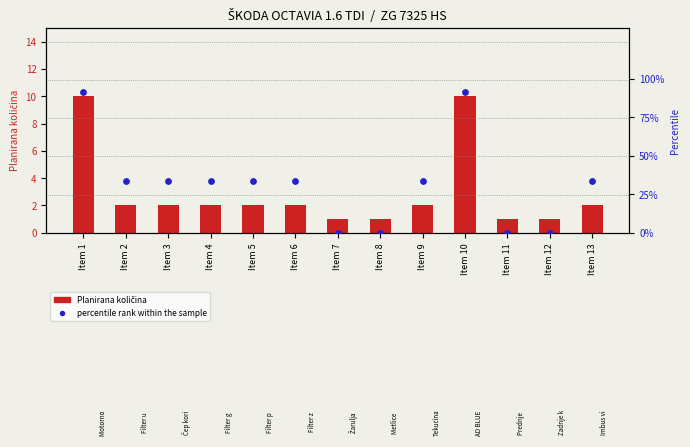

At which category is the sum across all series the highest?

Item 1